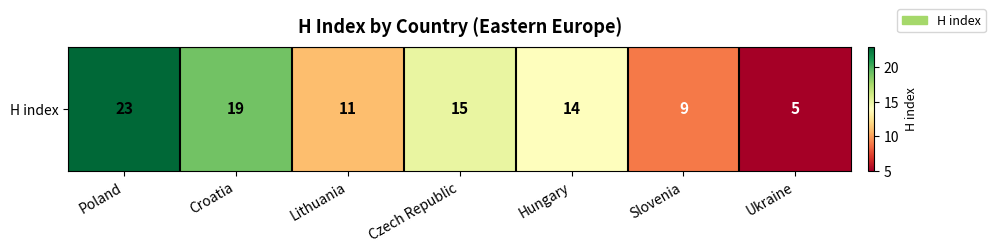

At which label is the value closest to 14?

Hungary